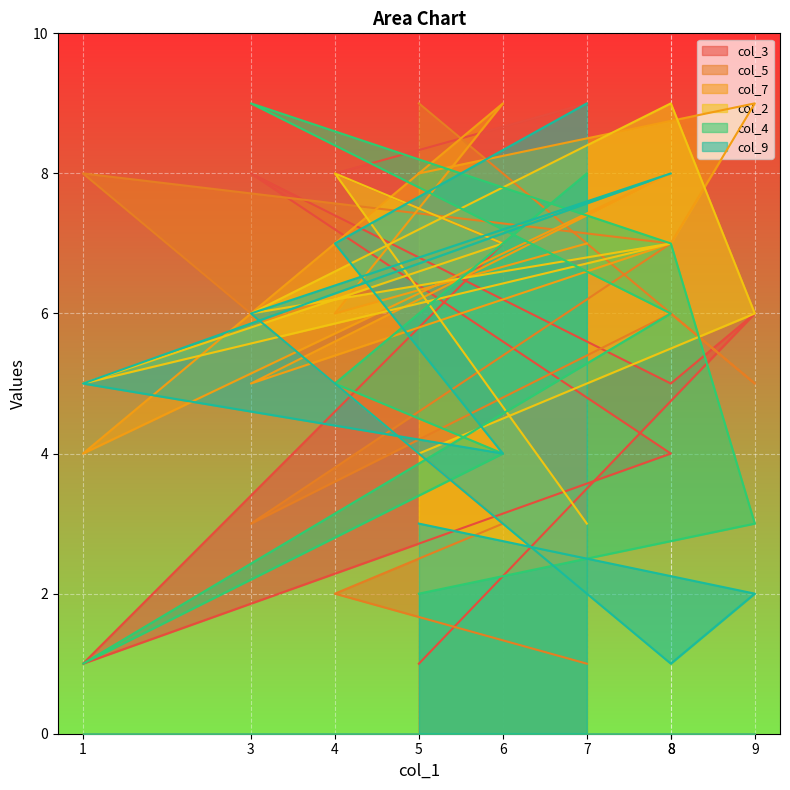

Rank the series by their maximum value, from lowest to highest.

col_3, col_5, col_7, col_2, col_4, col_9